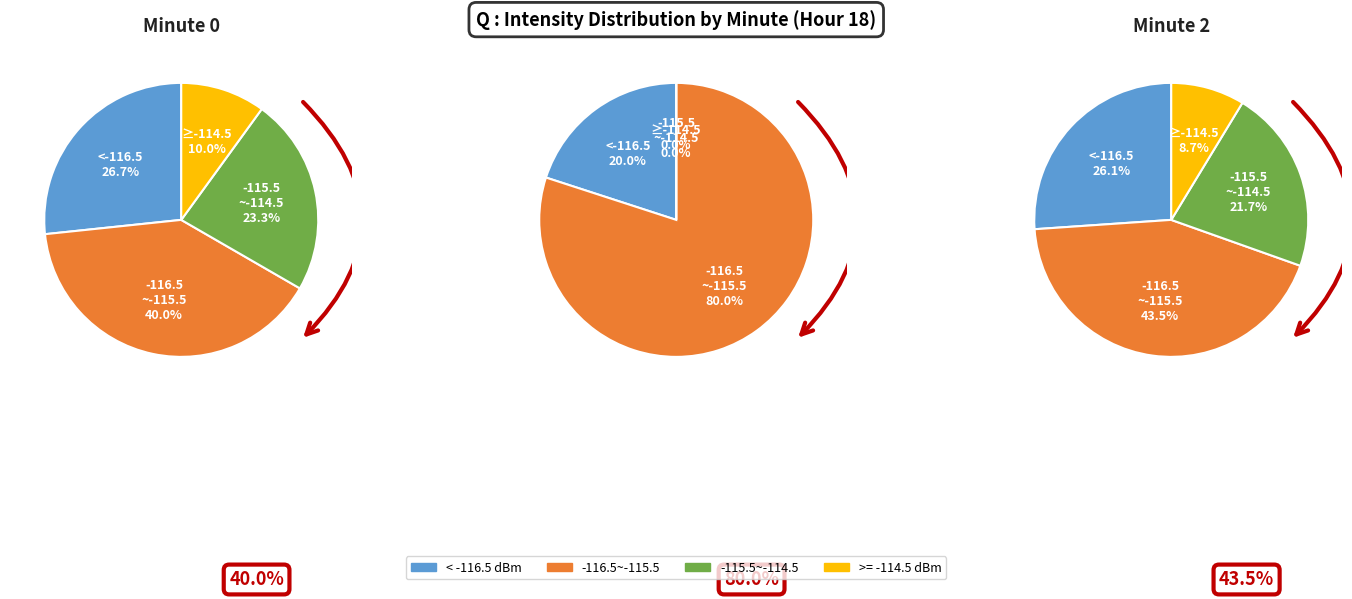

Which has a higher value, 9 or 1?

9